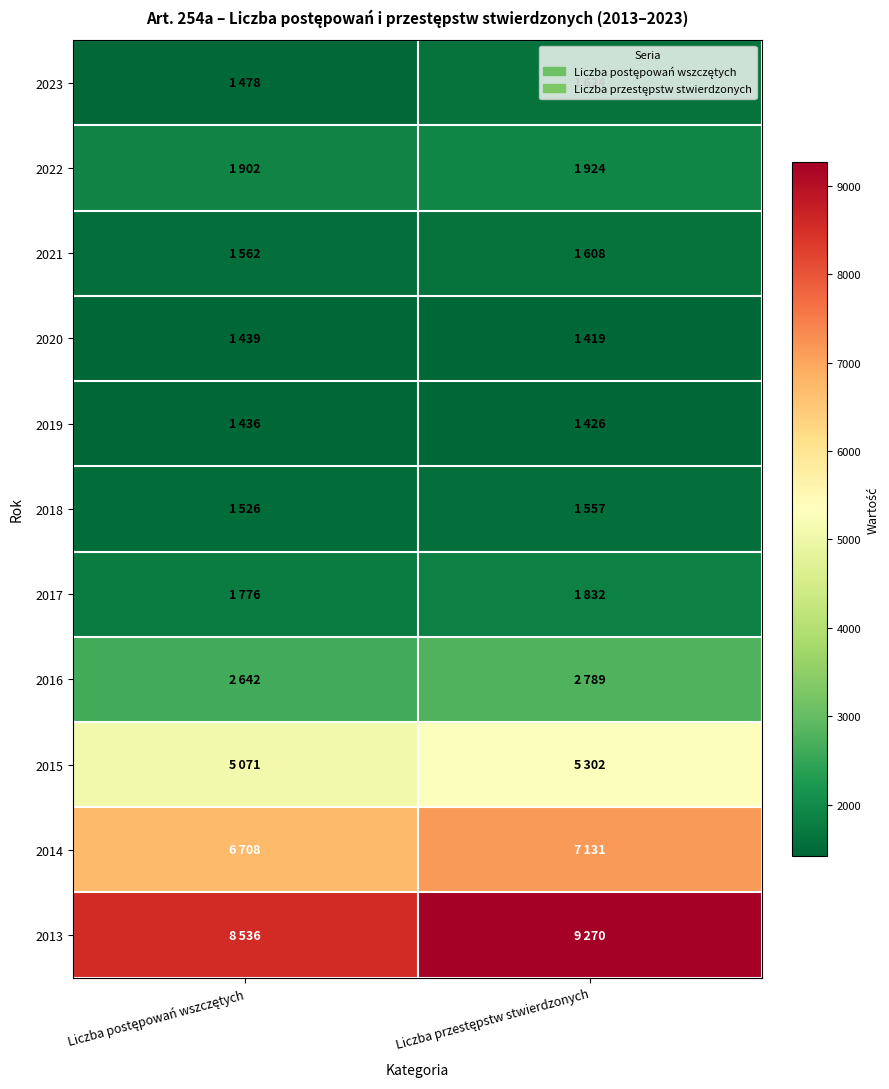

At how many categories does at least one series exceed 9236?

1